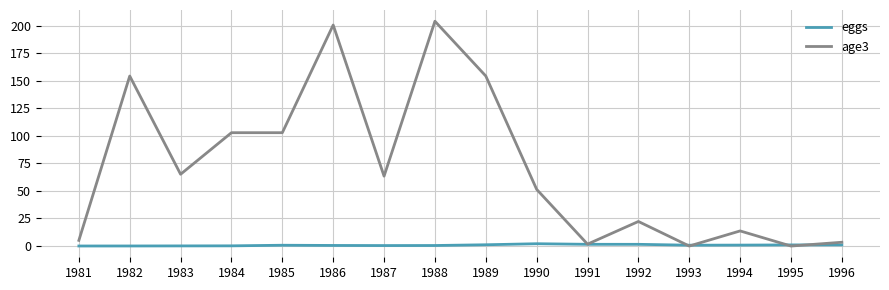

Rank the series by their average value, from highest to lowest.

age3, eggs